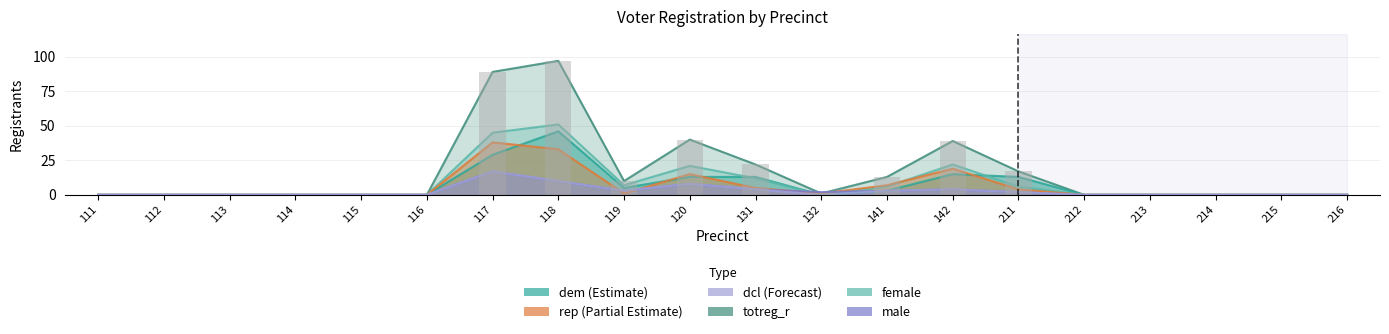

The dem series shows 13 at 131. True or false?

True